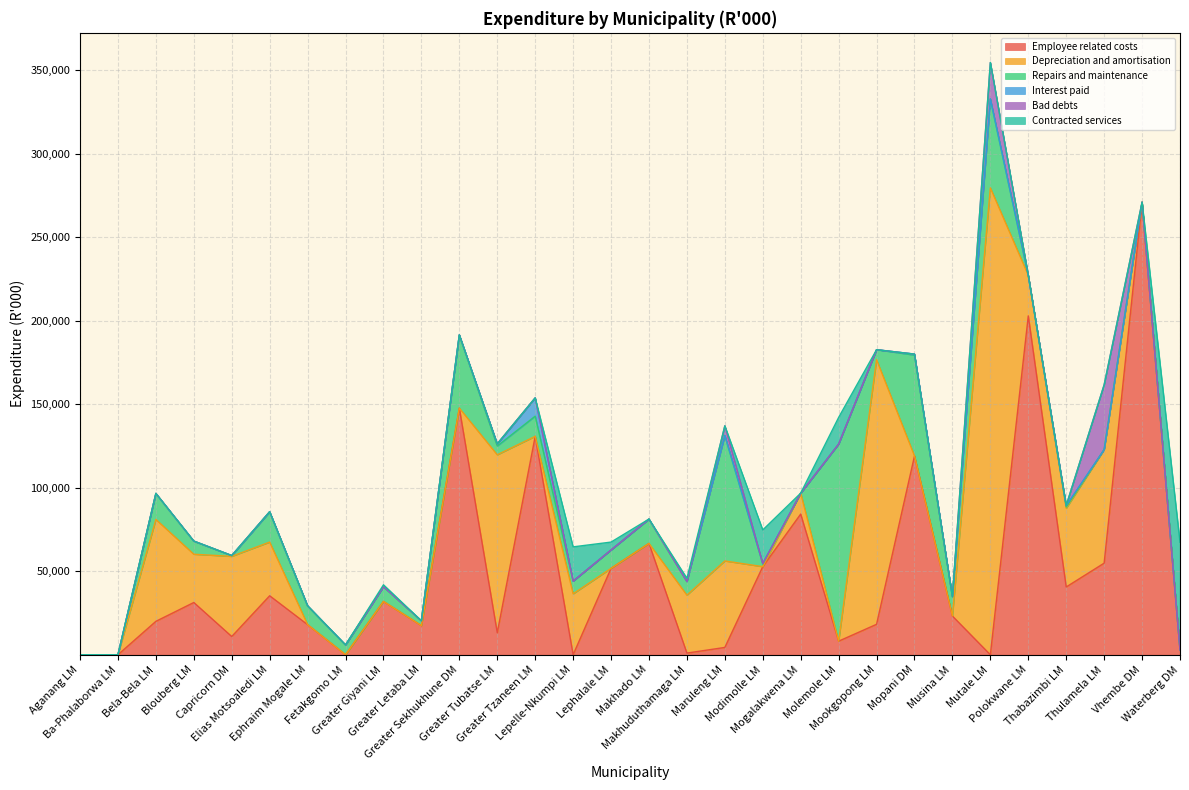

How many categories are shown in the chart?

30